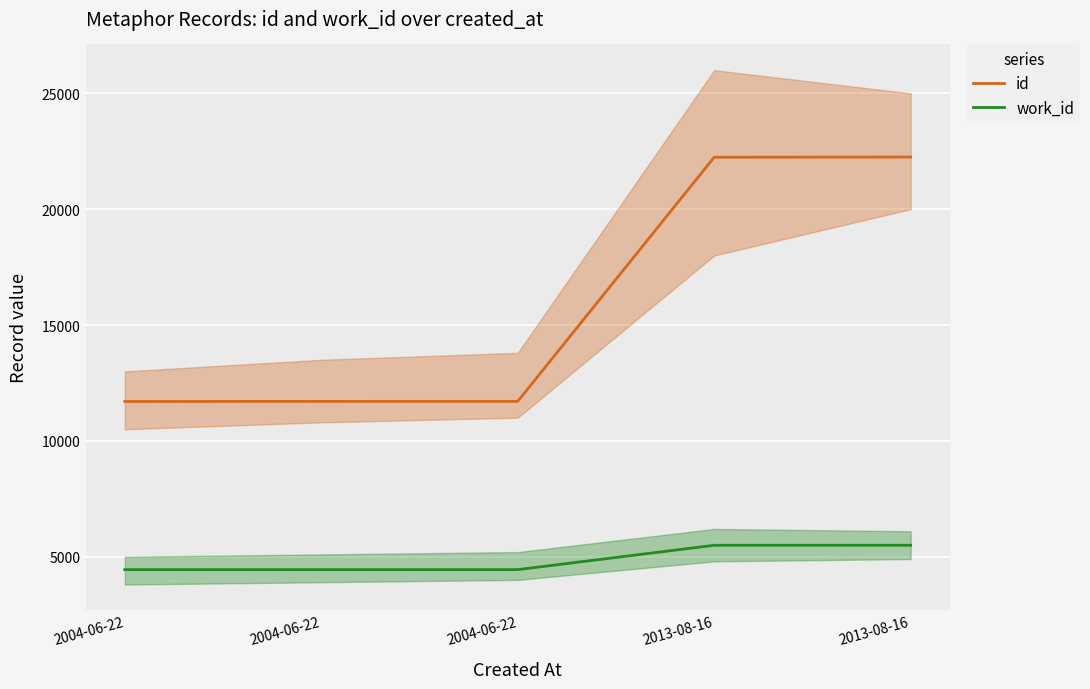

How many lines are shown in the chart?

2